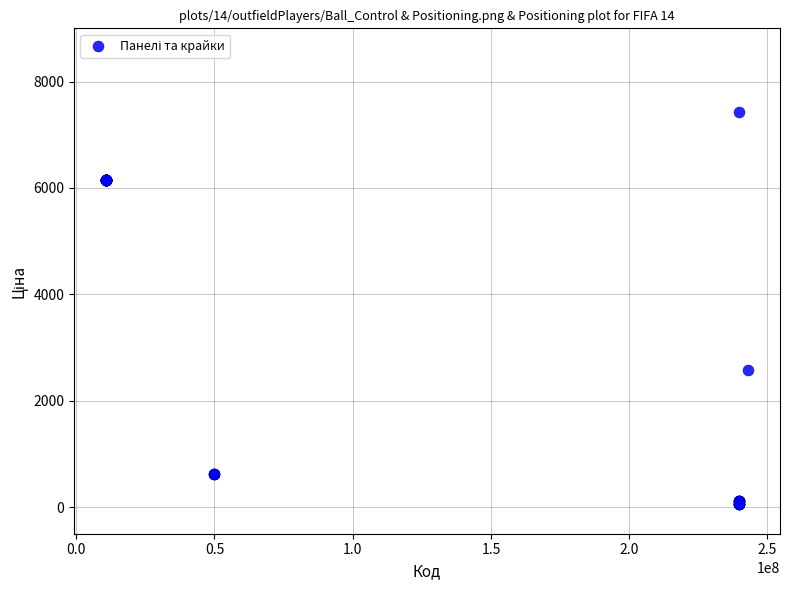

What Y value in the scatter plot is closest to 3746?

2572.0